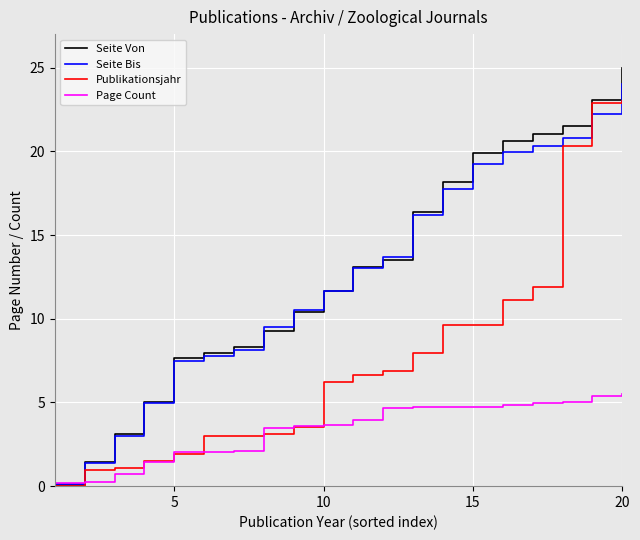

Which series has the largest range (max minus min)?

Seite Von